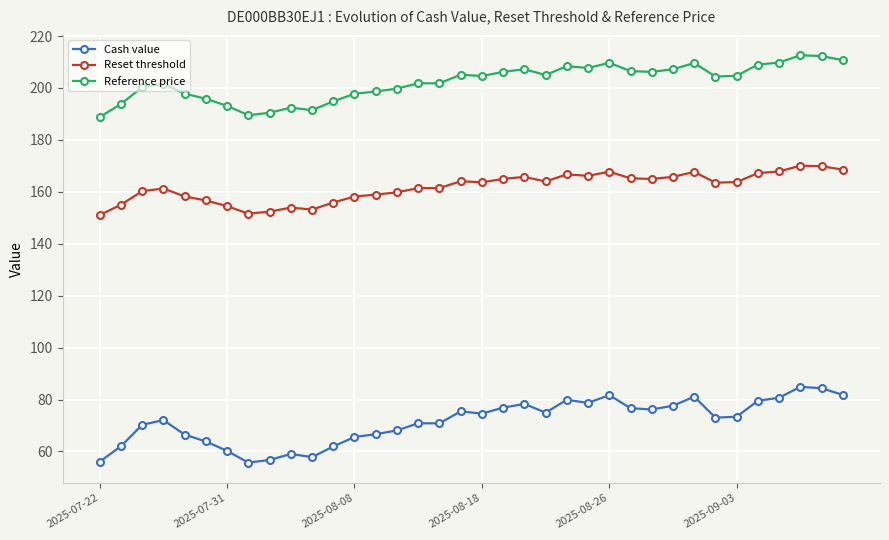

What is the sum of all Reset threshold values?

5821.2